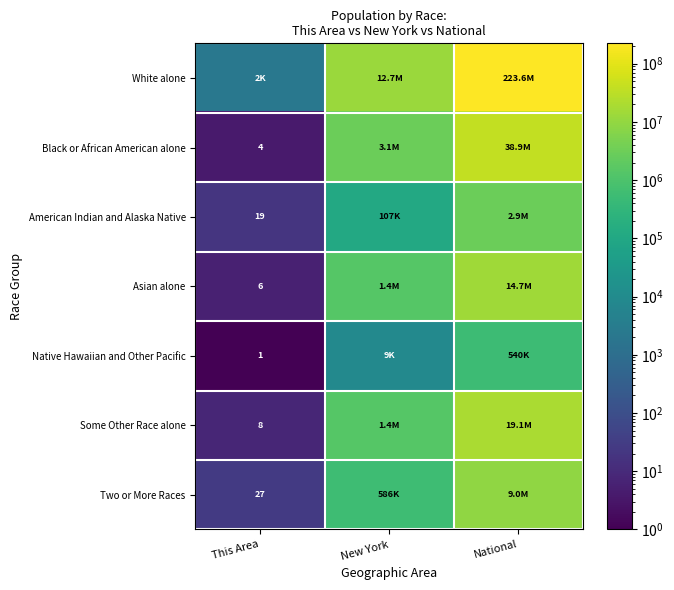

What is the smallest value displayed?

1